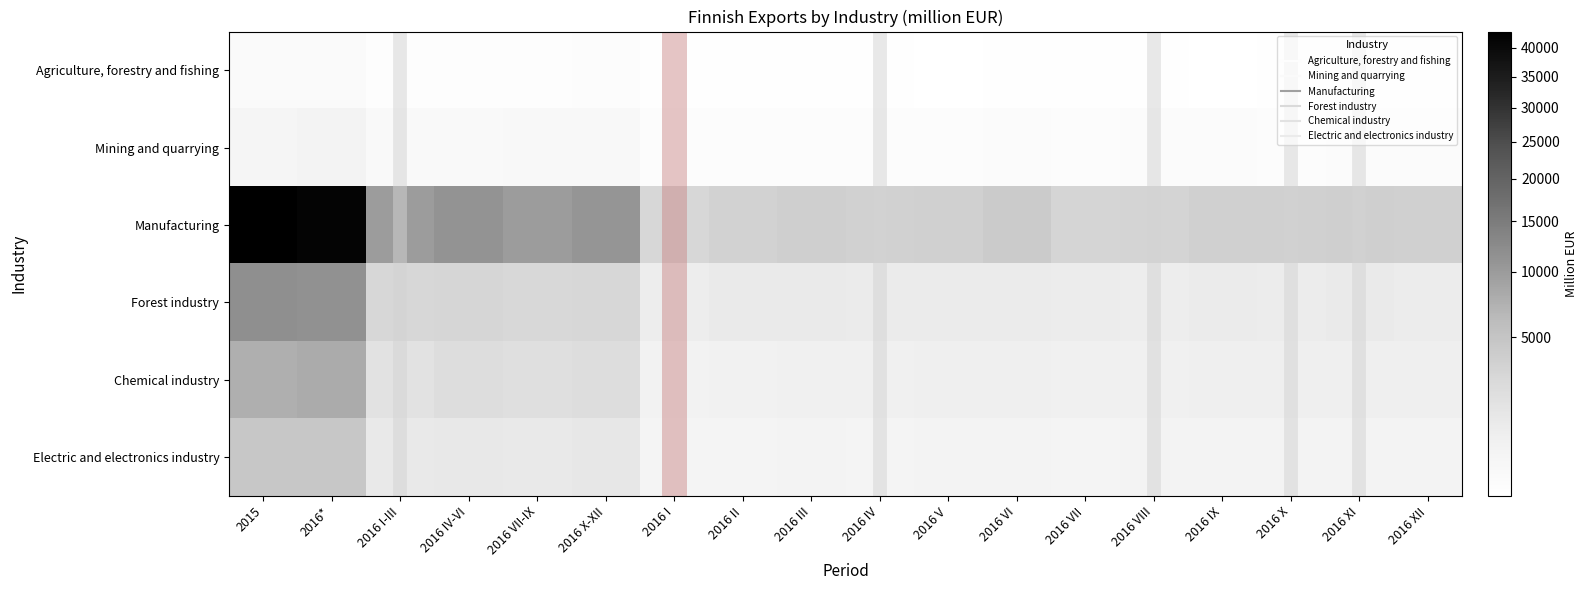

At how many categories does at least one series exceed 26261?

2